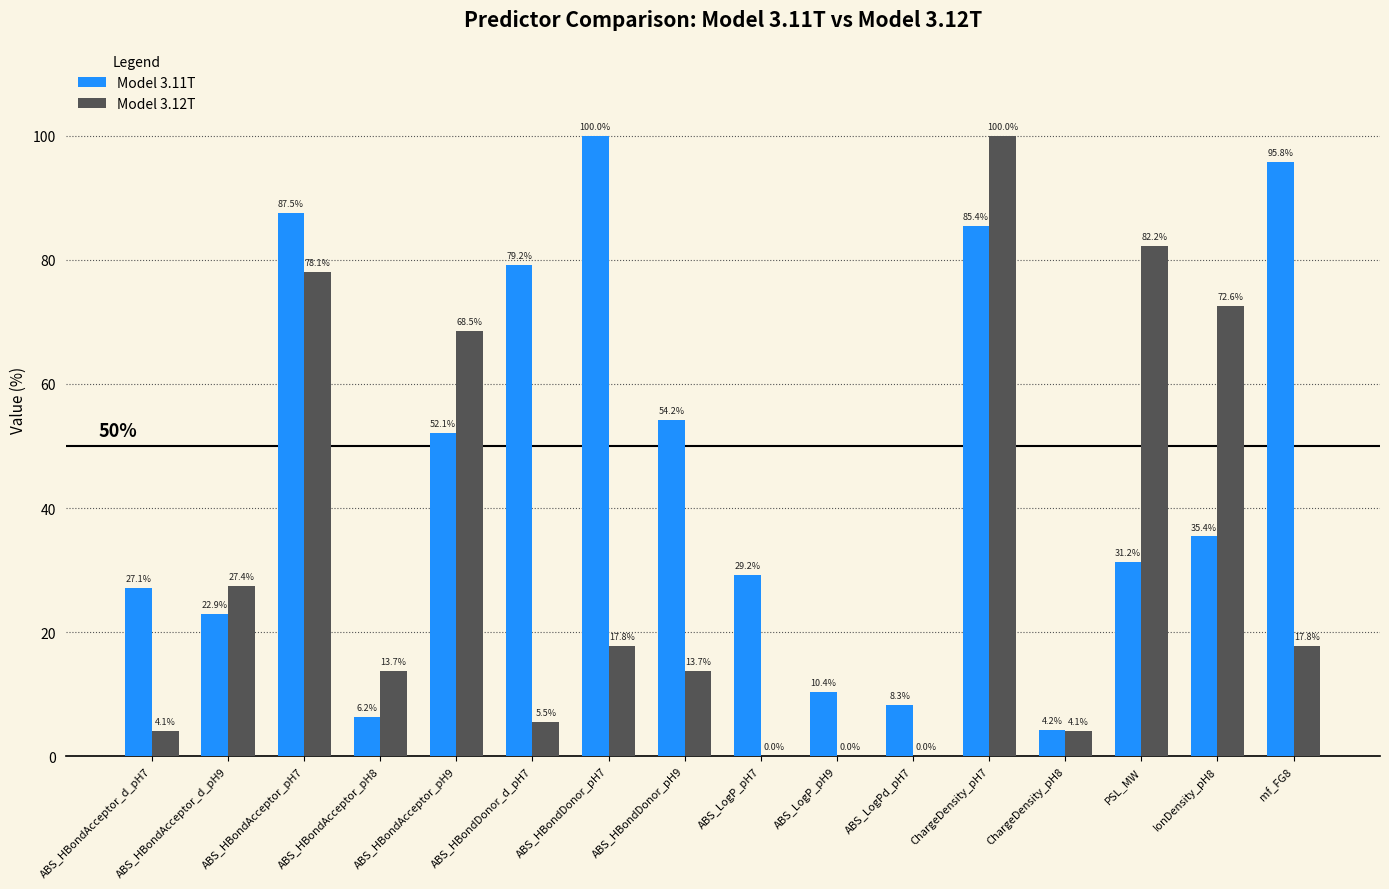

Does the chart contain stacked bars?

No